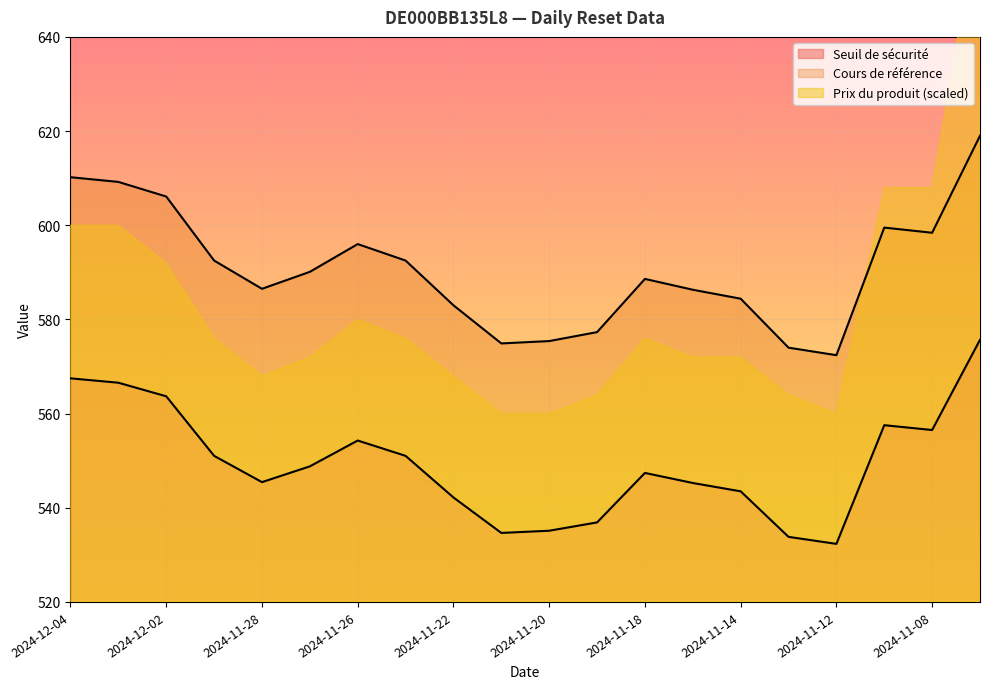

What position from the right is 2024-11-13?

5